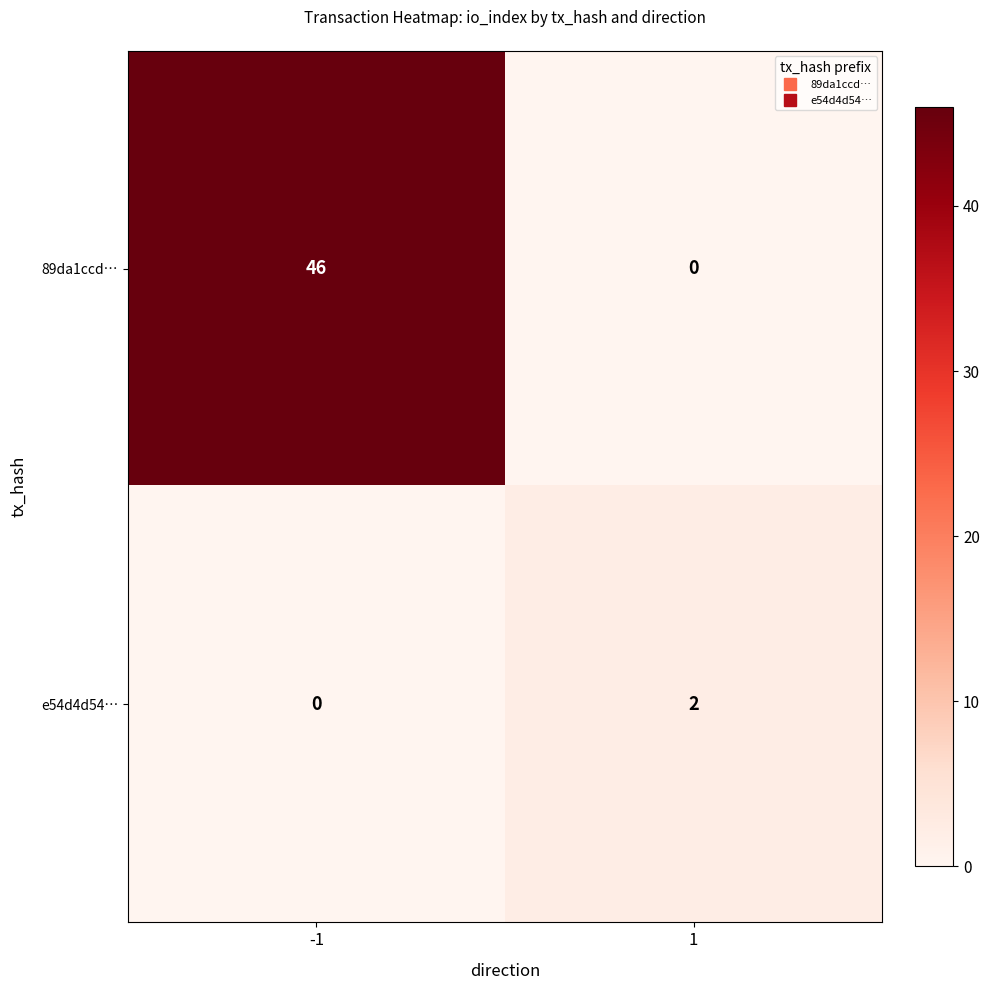

List the series in order of their peak value, lowest first.

e54d4d54…, 89da1ccd…